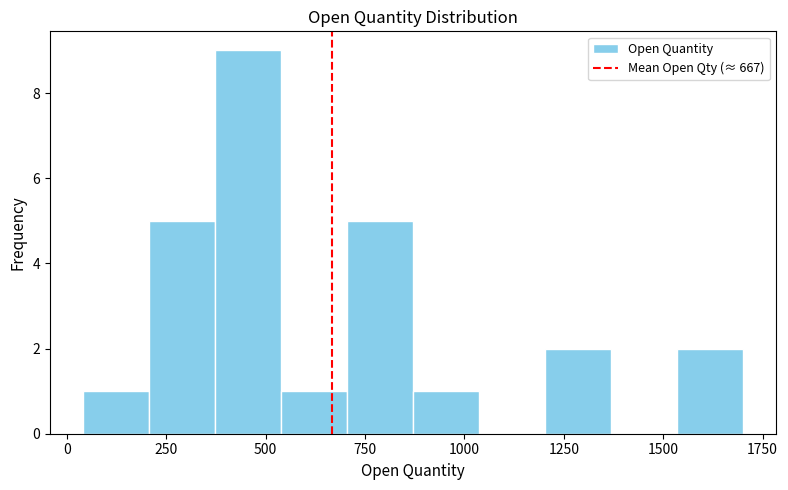

Around what value on the x-axis is the tallest bar? Give the approximate position of its centre, as read against the axis.

450